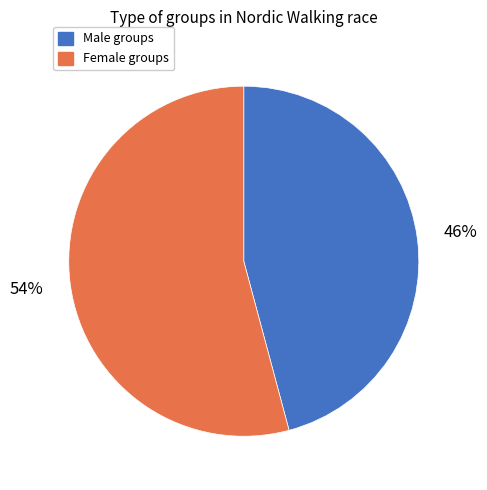

To the nearest percent, what is the difference between the largest and smallest slice percentages?

8%